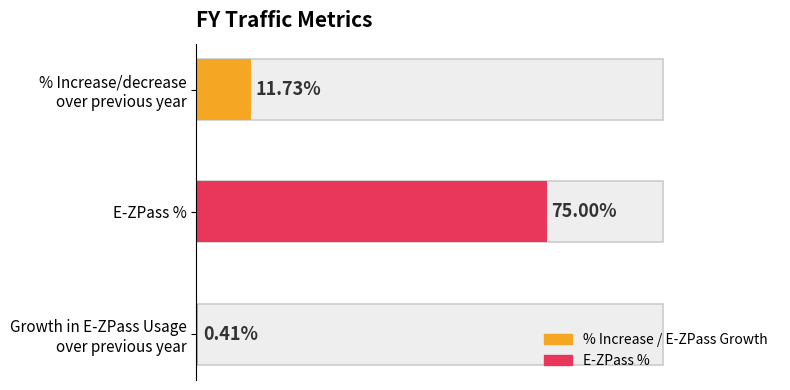

Count the number of categories in the chart.

3